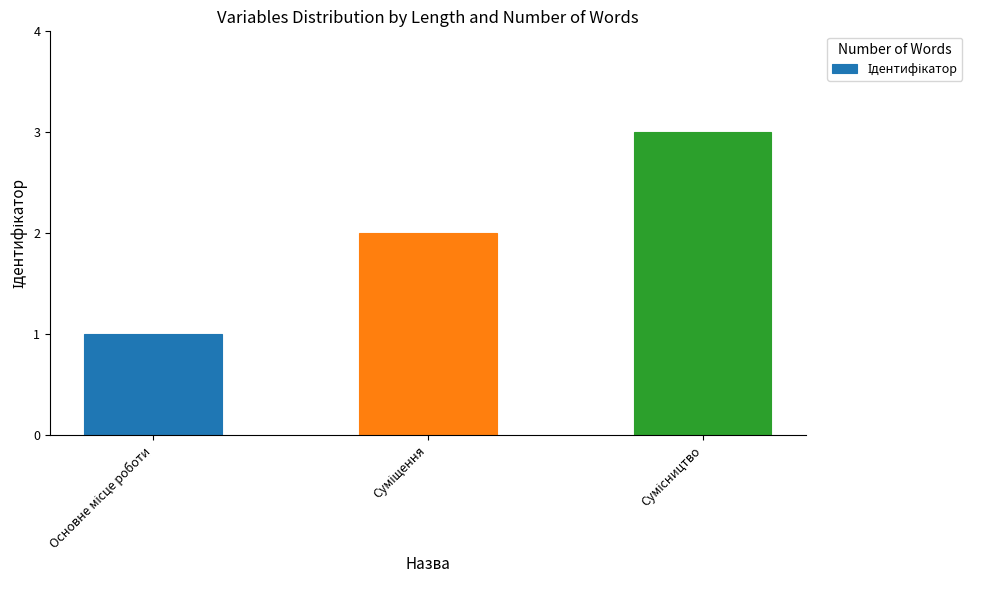

What is the greatest value displayed?

3